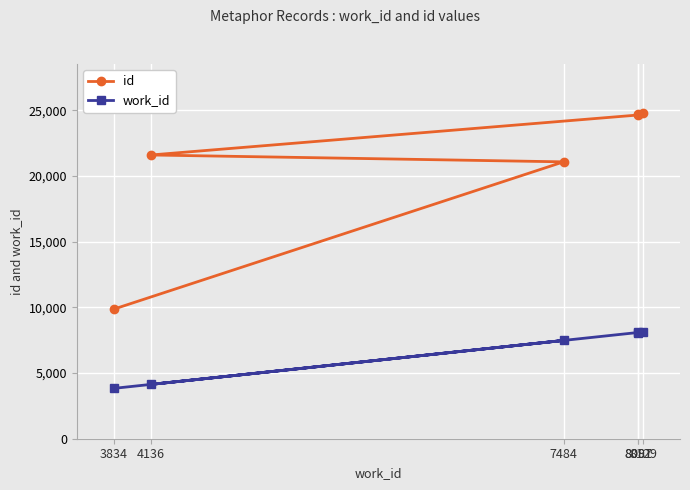

The id series shows 21605 at 4136. True or false?

True